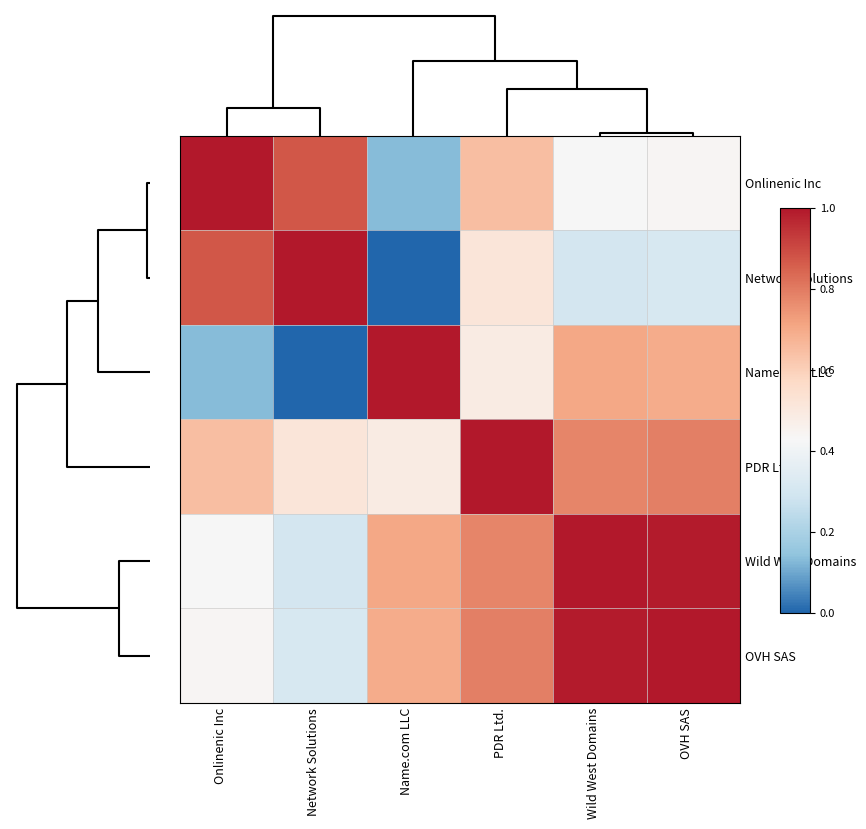

At how many categories does at least one series exceed 0?

6